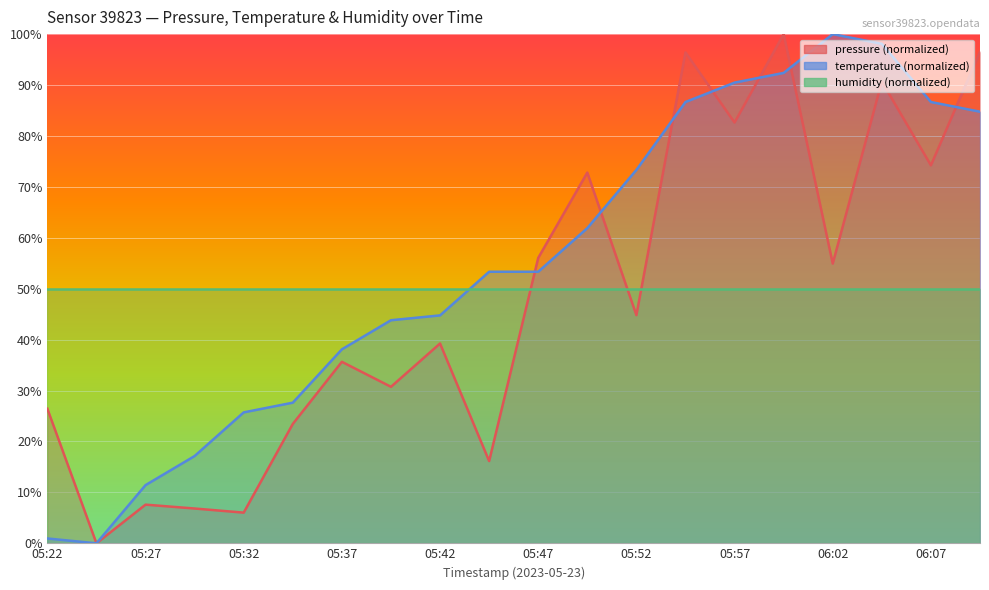

Reading left to right, transcribe all the data shown in this chart.

pressure: 26.4	0.0	7.6	6.8	6.0	23.4	35.6	30.7	39.2	16.2	56.1	72.8	44.8	96.4	82.6	100.0	54.9	90.7	74.2	96.6
temperature: 1.0	0.0	11.4	17.1	25.7	27.6	38.1	43.8	44.8	53.3	53.3	61.9	73.3	86.7	90.5	92.4	100.0	98.1	86.7	84.8
humidity: 50.0	50.0	50.0	50.0	50.0	50.0	50.0	50.0	50.0	50.0	50.0	50.0	50.0	50.0	50.0	50.0	50.0	50.0	50.0	50.0